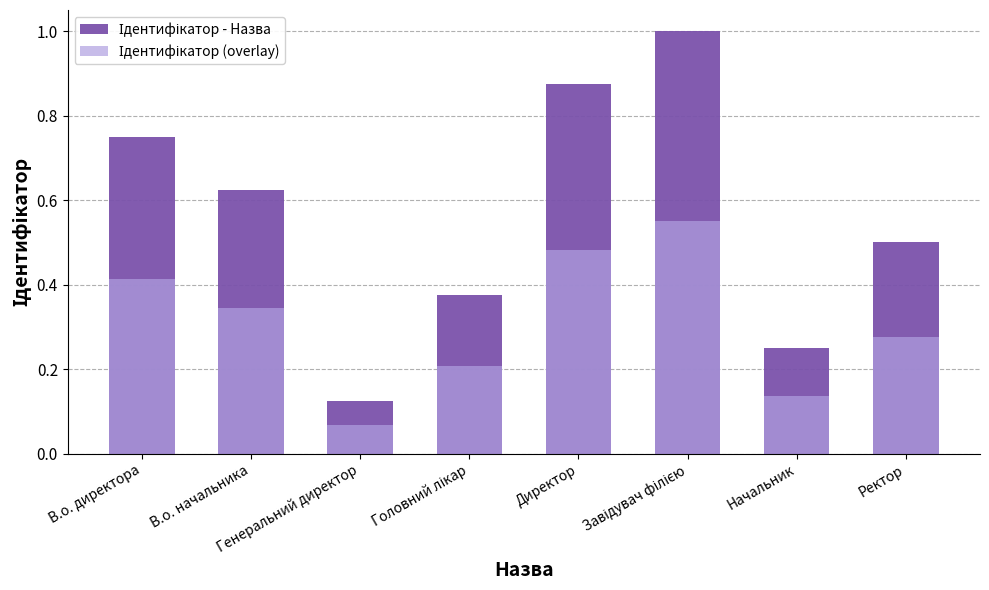

At which category does the chart reach its minimum across all series?

Генеральний директор